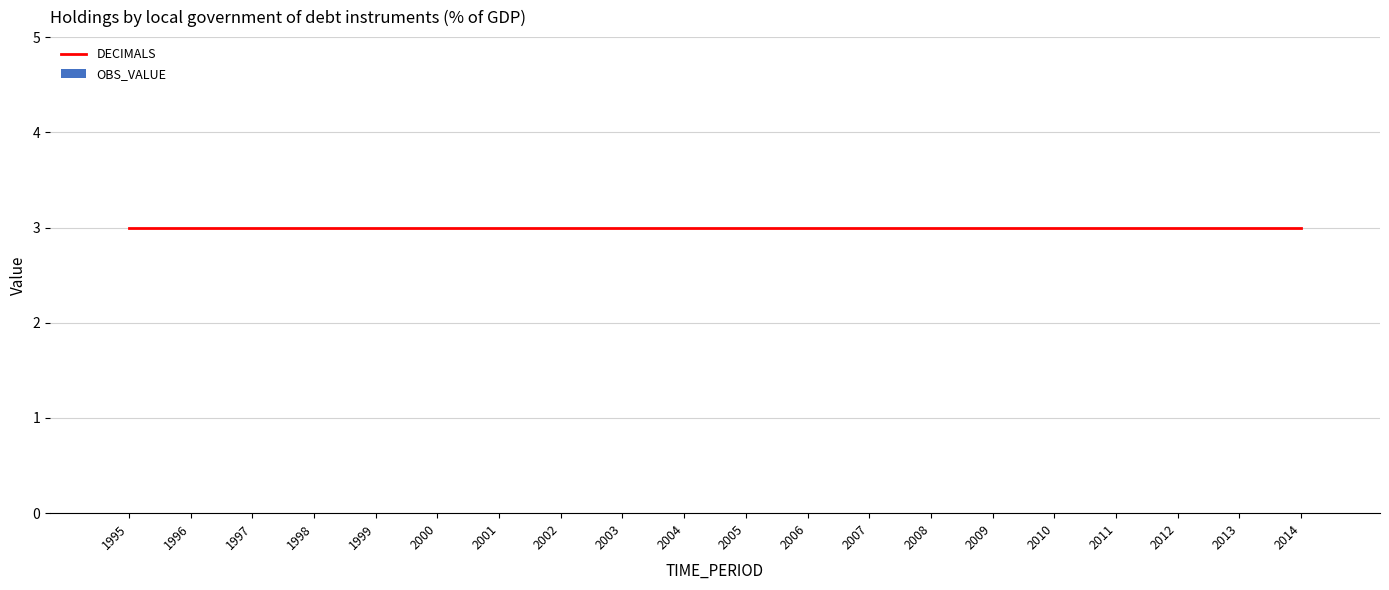

What is the total value across all series at 1997?

3